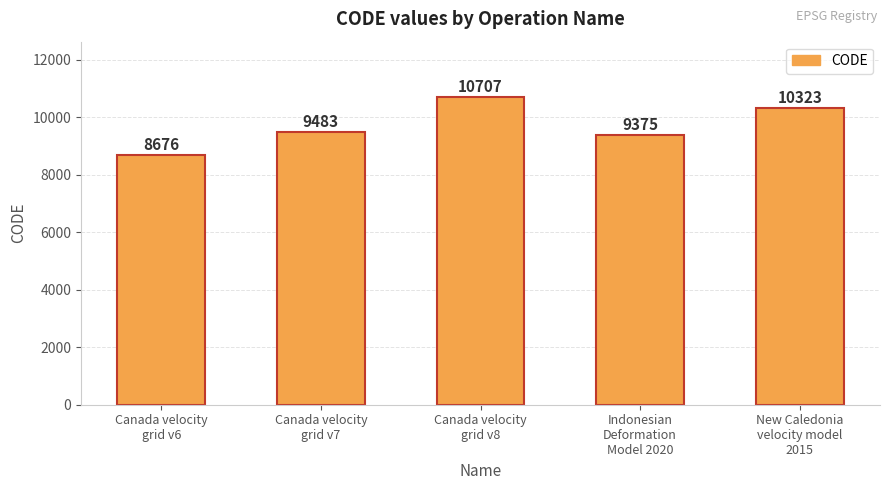

What position from the right is New Caledonia
velocity model
2015?

1